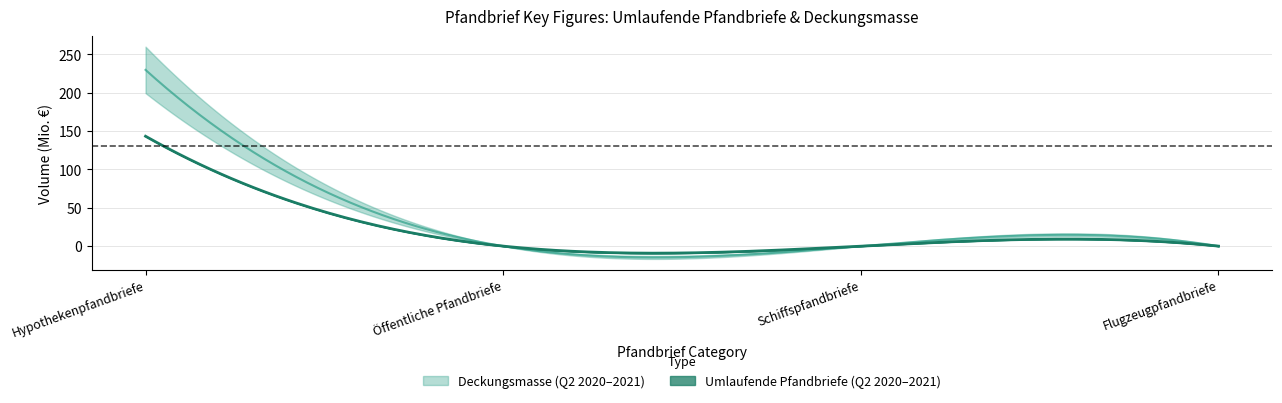

What is the difference between the maximum and minimum values in the Q2 2021 series?

143.2